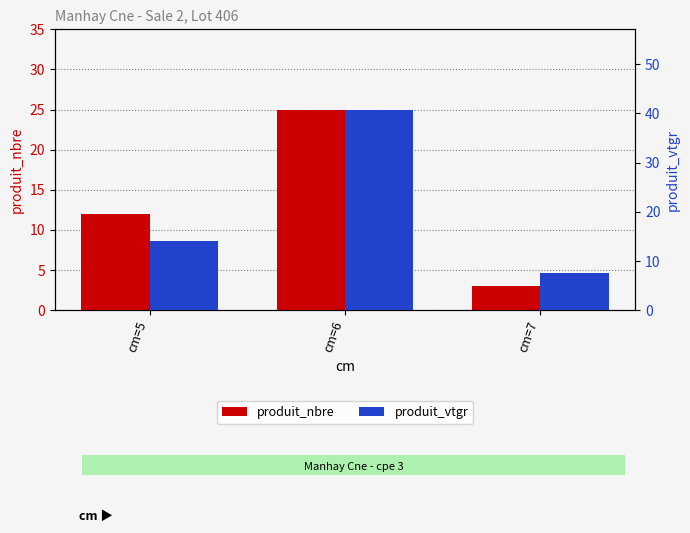

Reading left to right, list all the values displayed in this chart.

produit_nbre: 12.0	25.0	3.0
produit_vtgr: 14.0	40.8	7.6